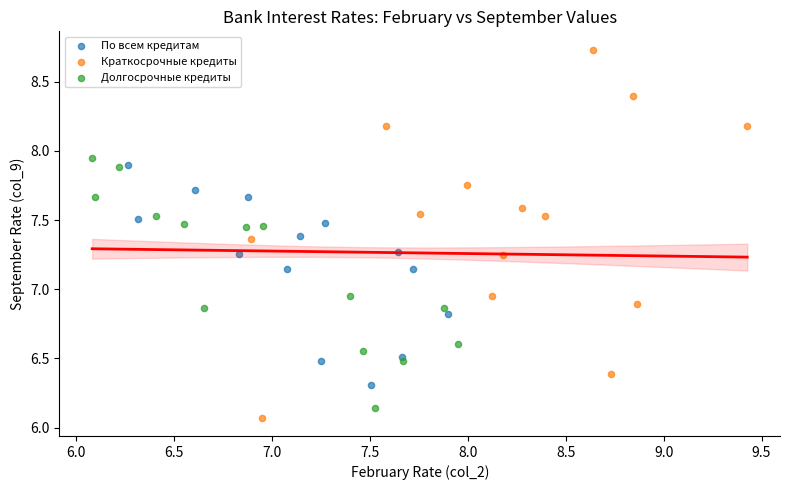

Which series contains the lowest Y value?

Краткосрочные кредиты